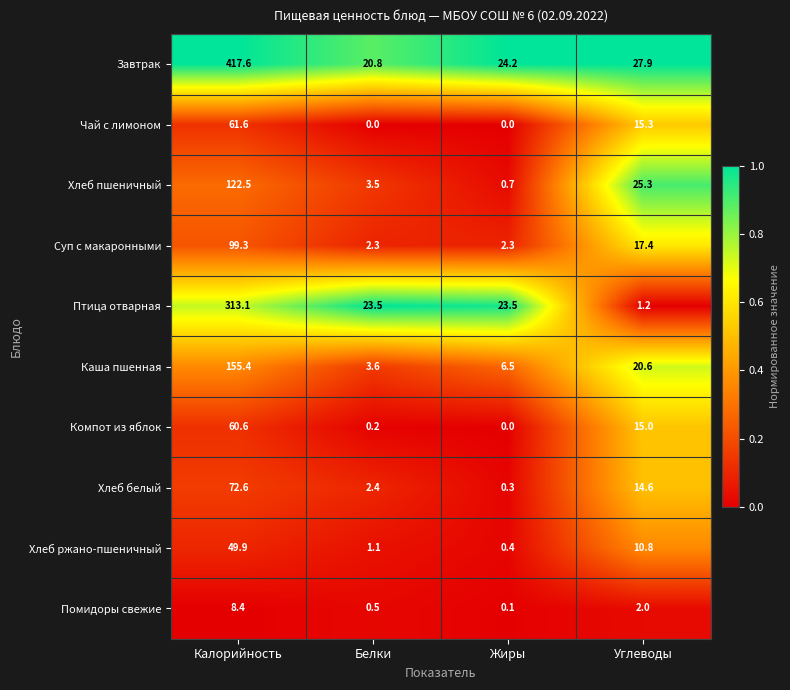

Is it true that Завтрак equals 24.2 at Жиры?

True